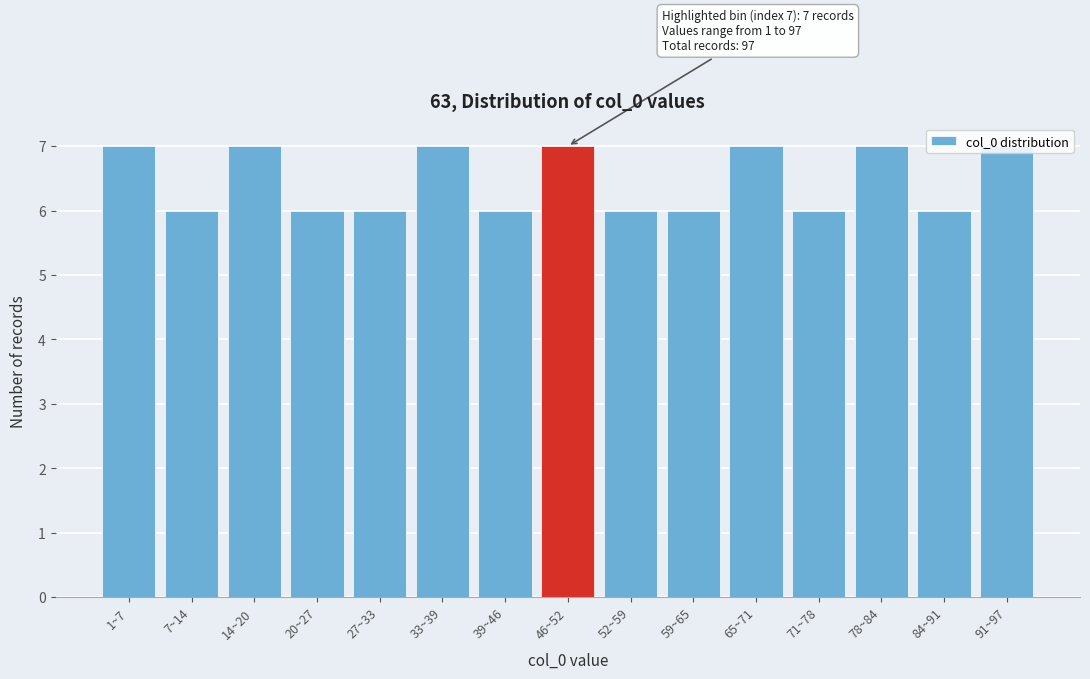

The chart shows a value of 6 at 20~27. True or false?

True